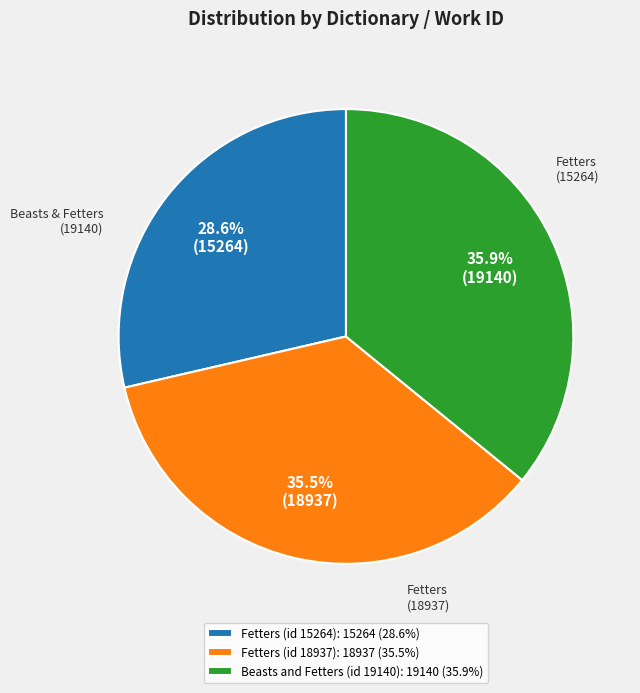

To the nearest percent, what is the difference between the largest and smallest slice percentages?

7%